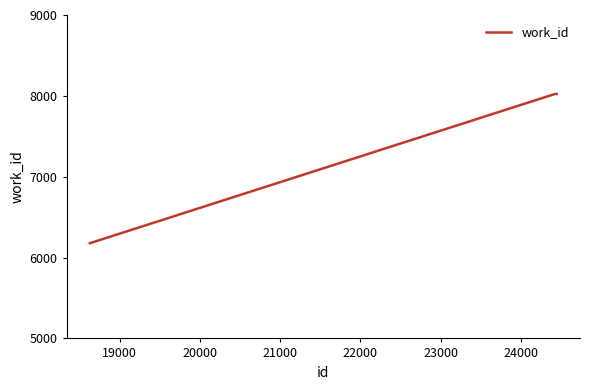

Reading left to right, list all the values displayed in this chart.

6178	6178	8023	8023	8023	8023	8023